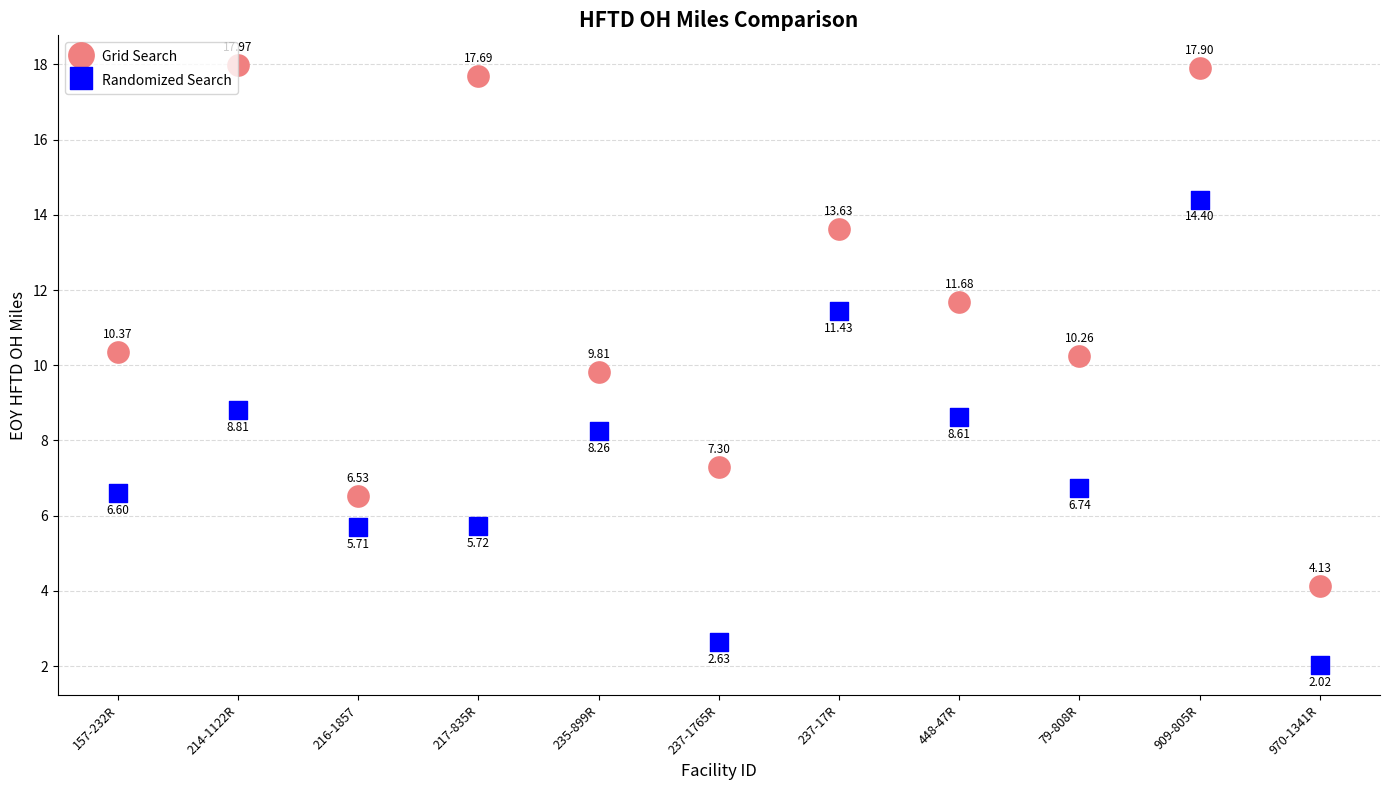

Across all data points, what is the range of Y values (max minus min)?

15.9